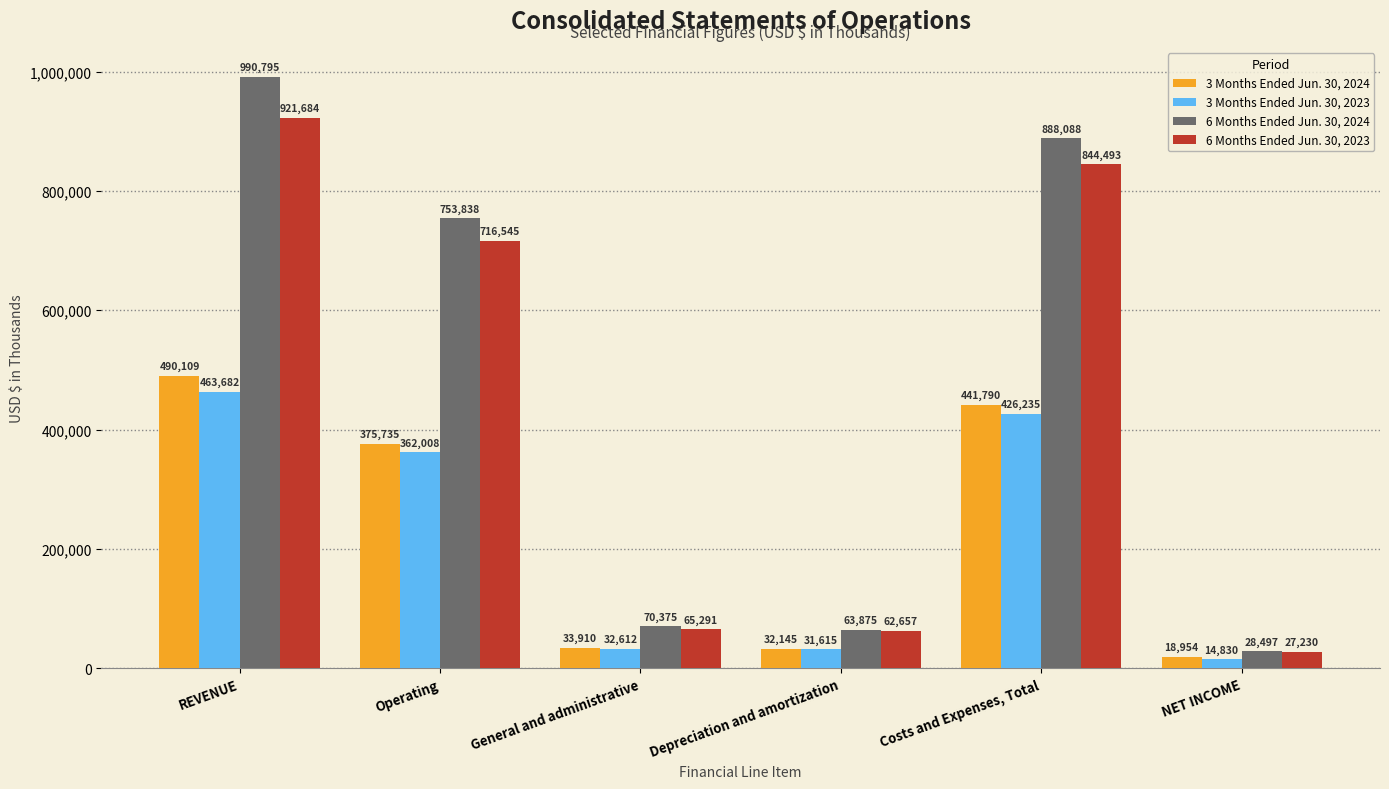

Which series has the widest spread of values?

6 Months Ended Jun. 30, 2024